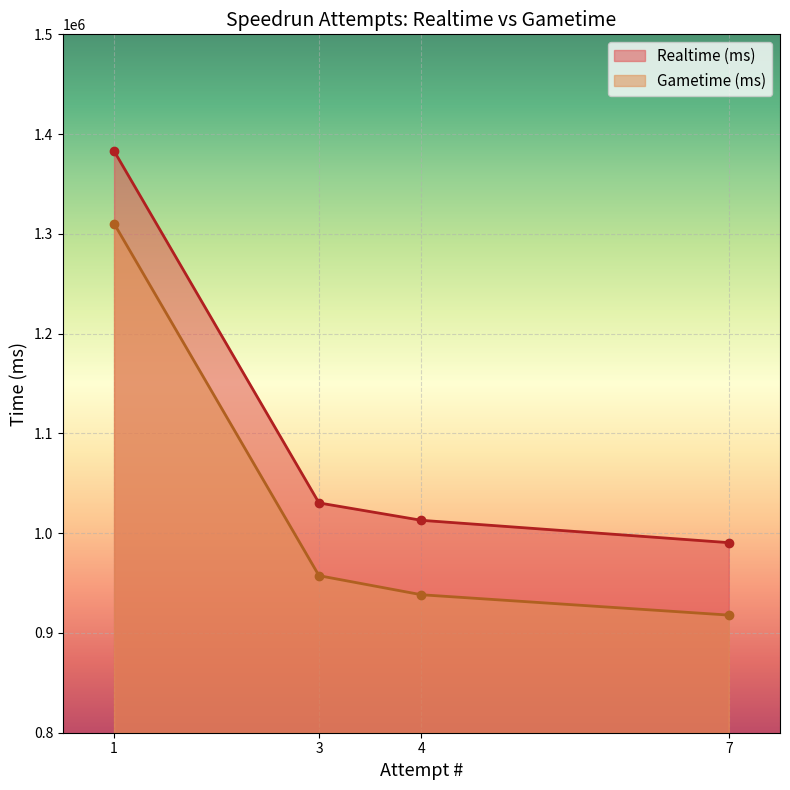

Between 4 and 7, which series saw the biggest shift?

Realtime (ms)